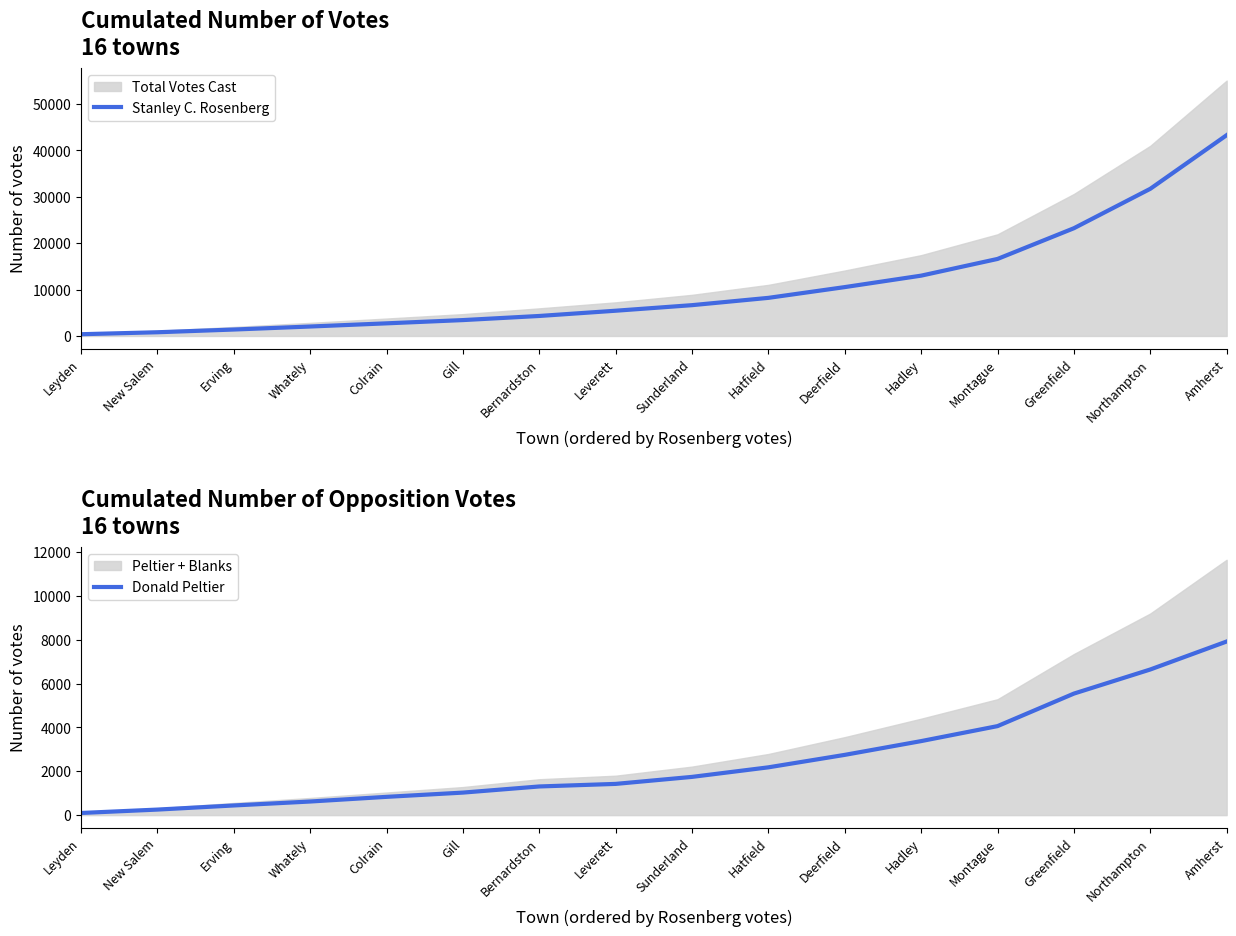

What is the value of the Donald Peltier point at the 3rd from the left?

442